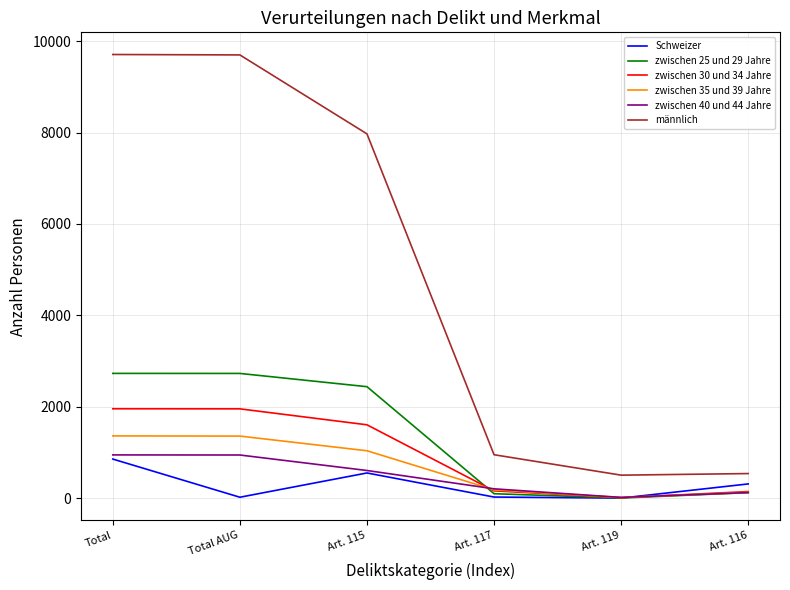

What is the difference between the second highest and second lowest values in the zwischen 25 und 29 Jahre series?

2632